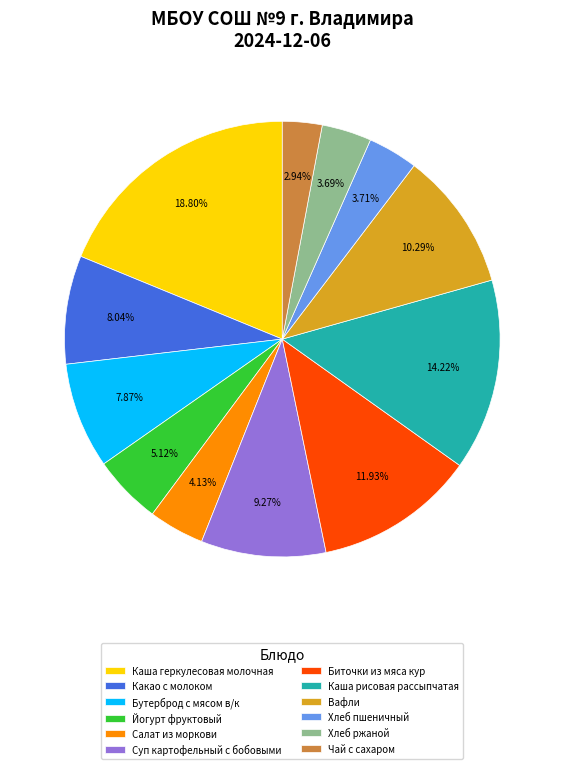

Which category has the biggest portion of the pie?

Каша геркулесовая молочная